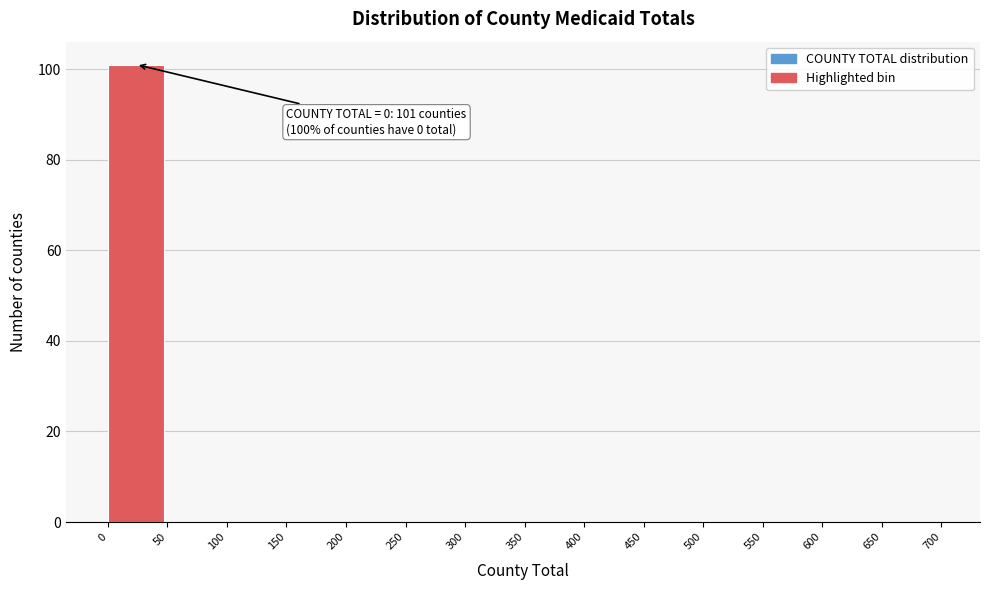

Over which range of the x-axis is the bar tallest?

0 to 50